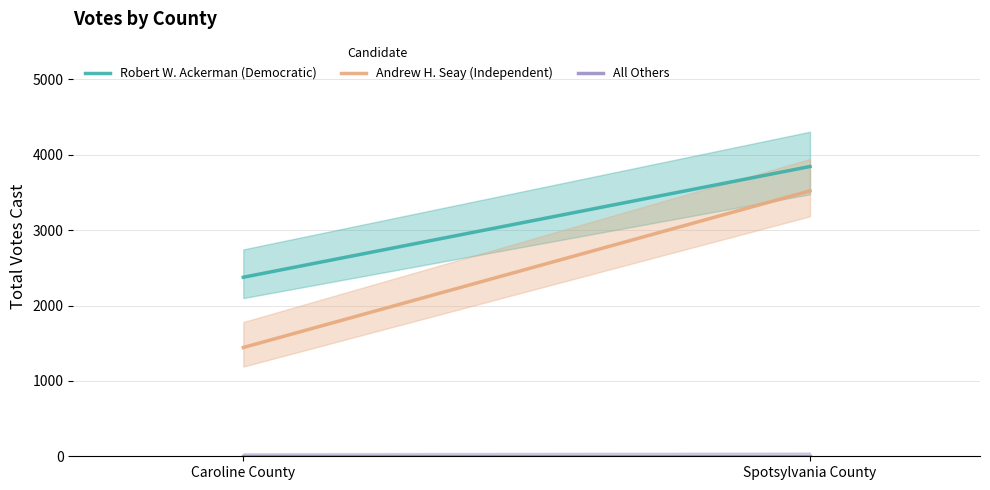

Where is Robert W. Ackerman (Democratic) nearest to the value 3109?

Caroline County